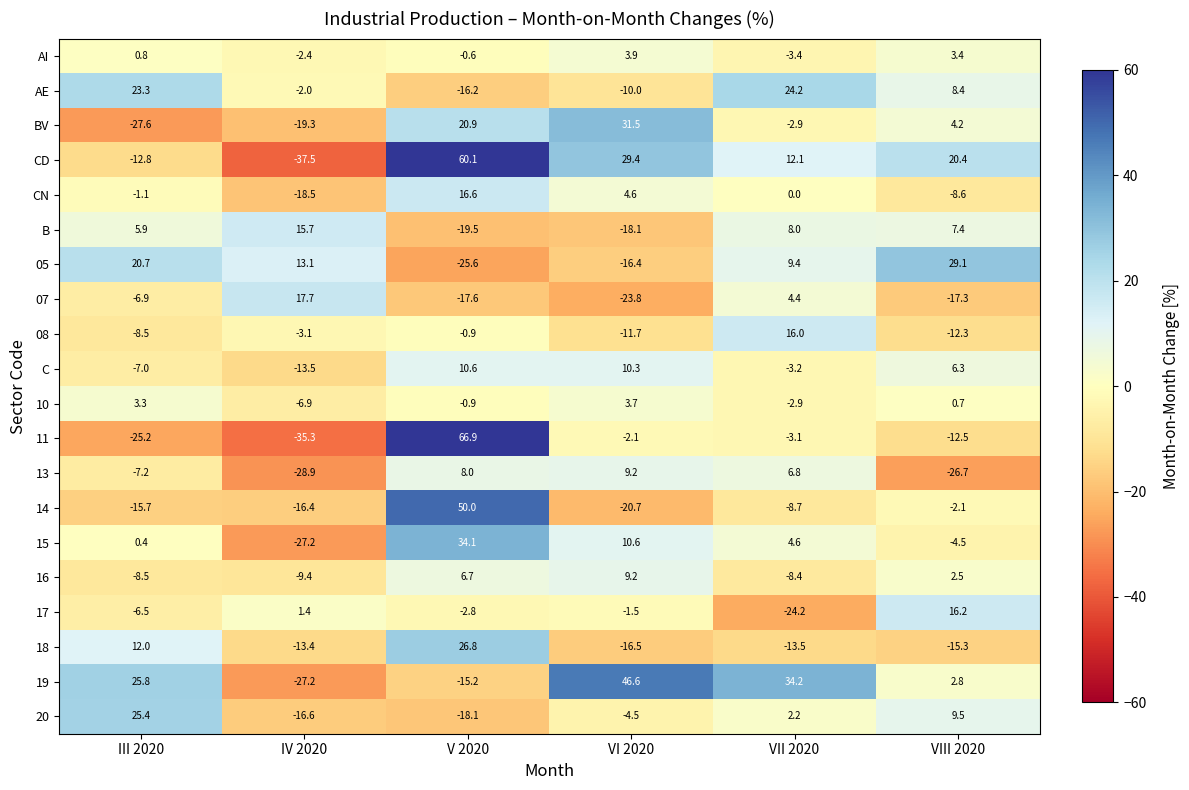

What is the difference between the highest and lowest values at III 2020?

53.4